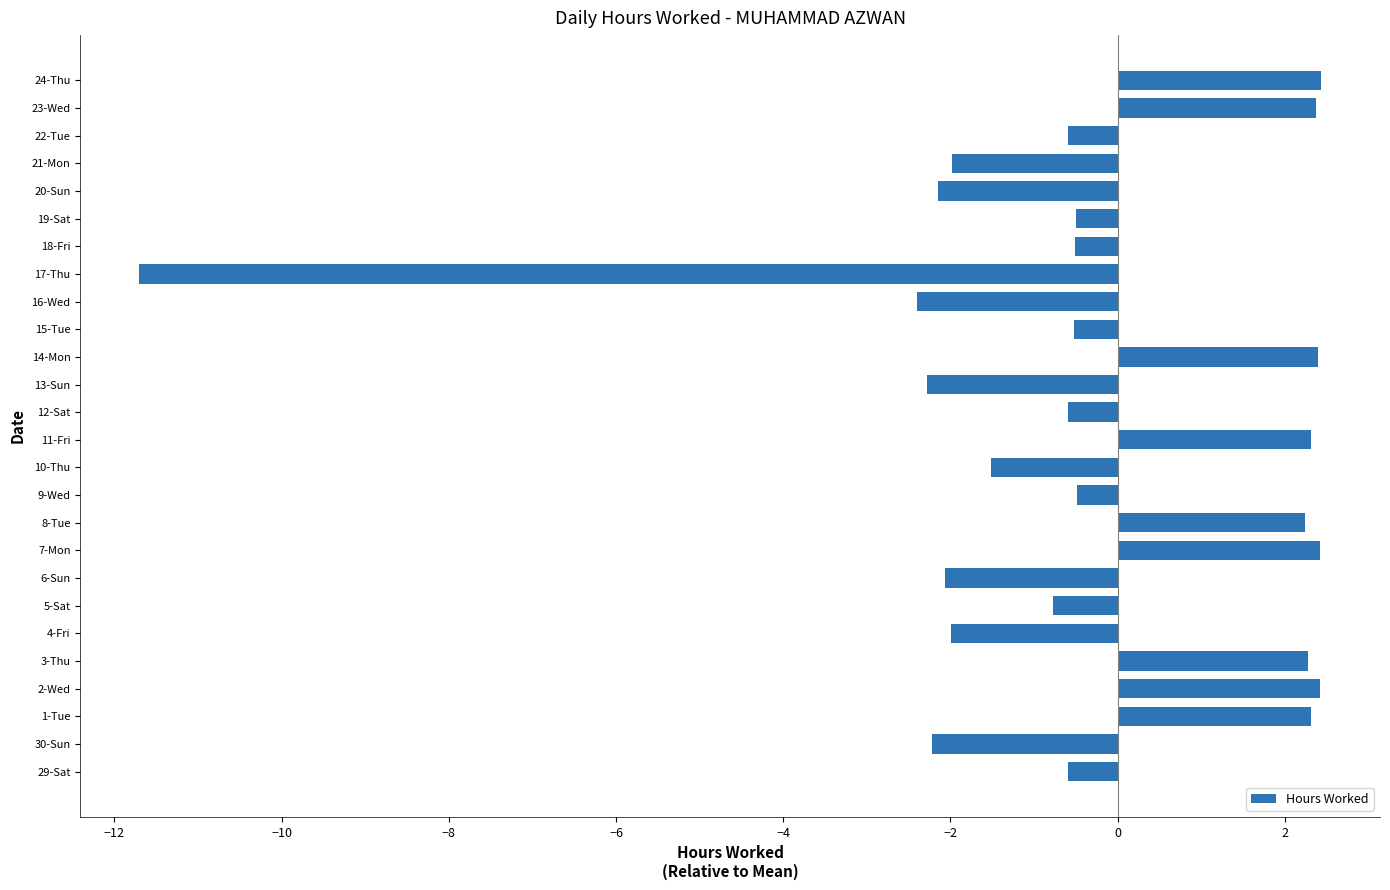

Between 11-Fri and 6-Sun, which is larger?

11-Fri